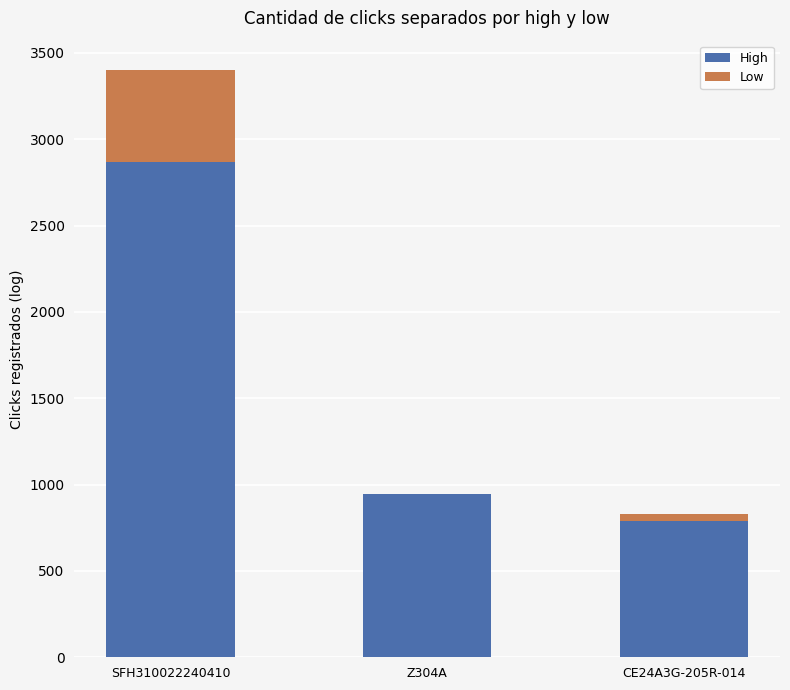

The value of High at Z304A is 1621. True or false?

False